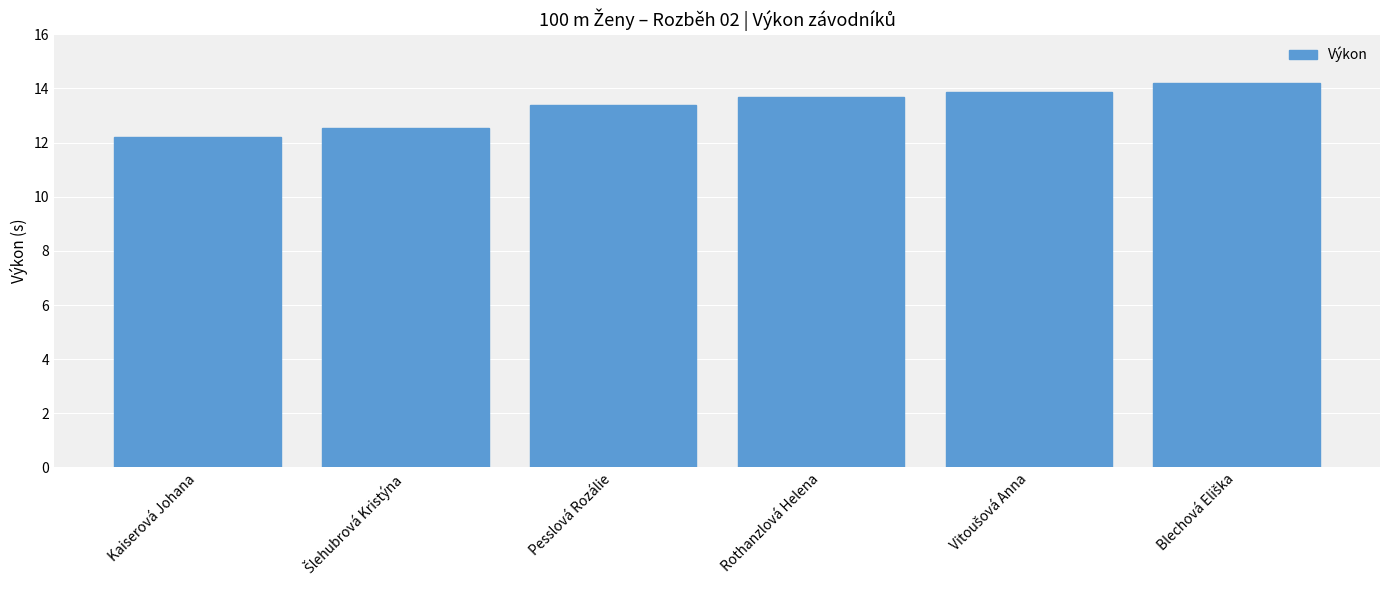

Is it true that the value at Pesslová Rozálie is 13.4?

True